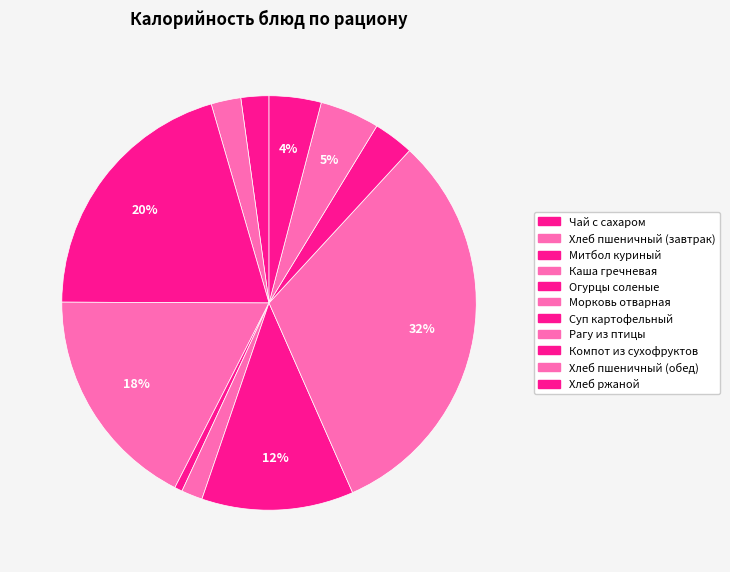

What is the change in value from Каша гречневая to Компот из сухофруктов?

-185.2